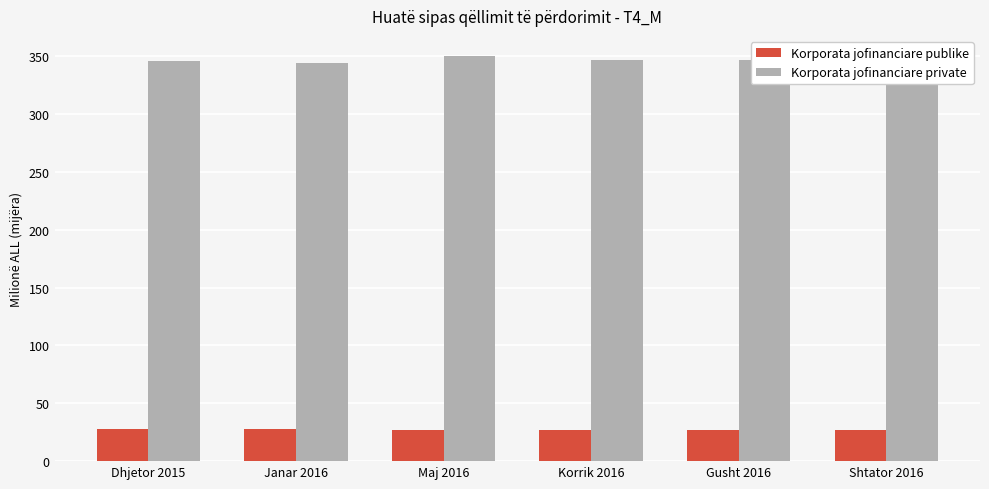

Is it true that Korporata jofinanciare private equals 346.2 at Dhjetor 2015?

True